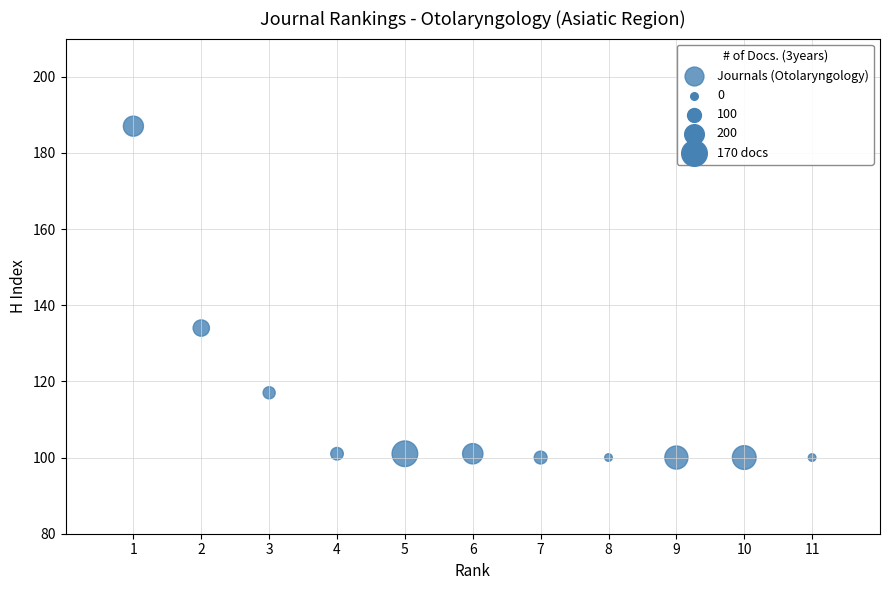

What Y value in the scatter plot is closest to 143?

134